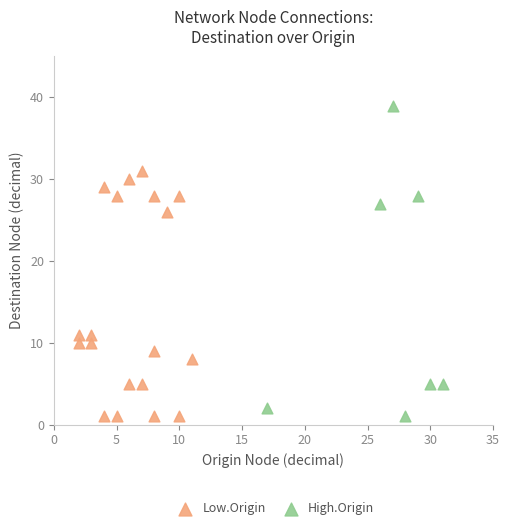

Which series has the widest spread of Y values?

High.Origin